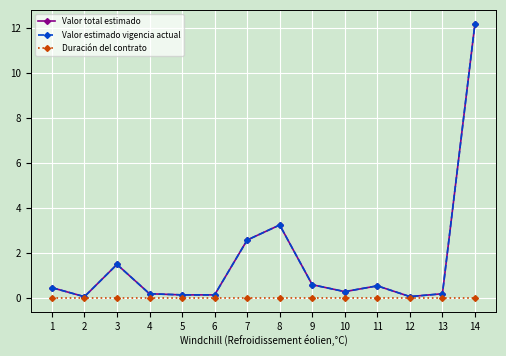

Which series has the largest total across all categories?

Valor total estimado